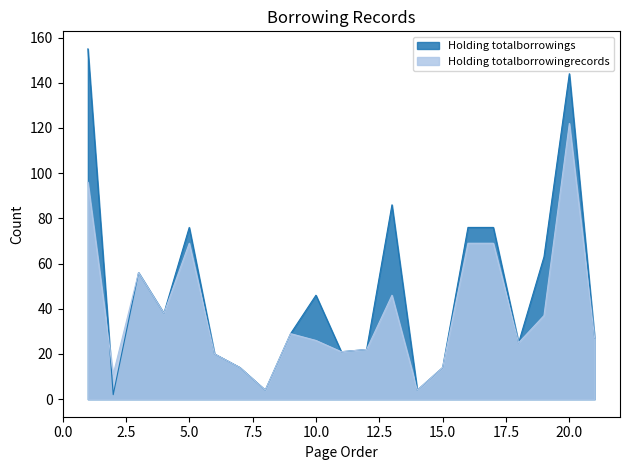

The Holding totalborrowingrecords series shows 21 at 11. True or false?

True